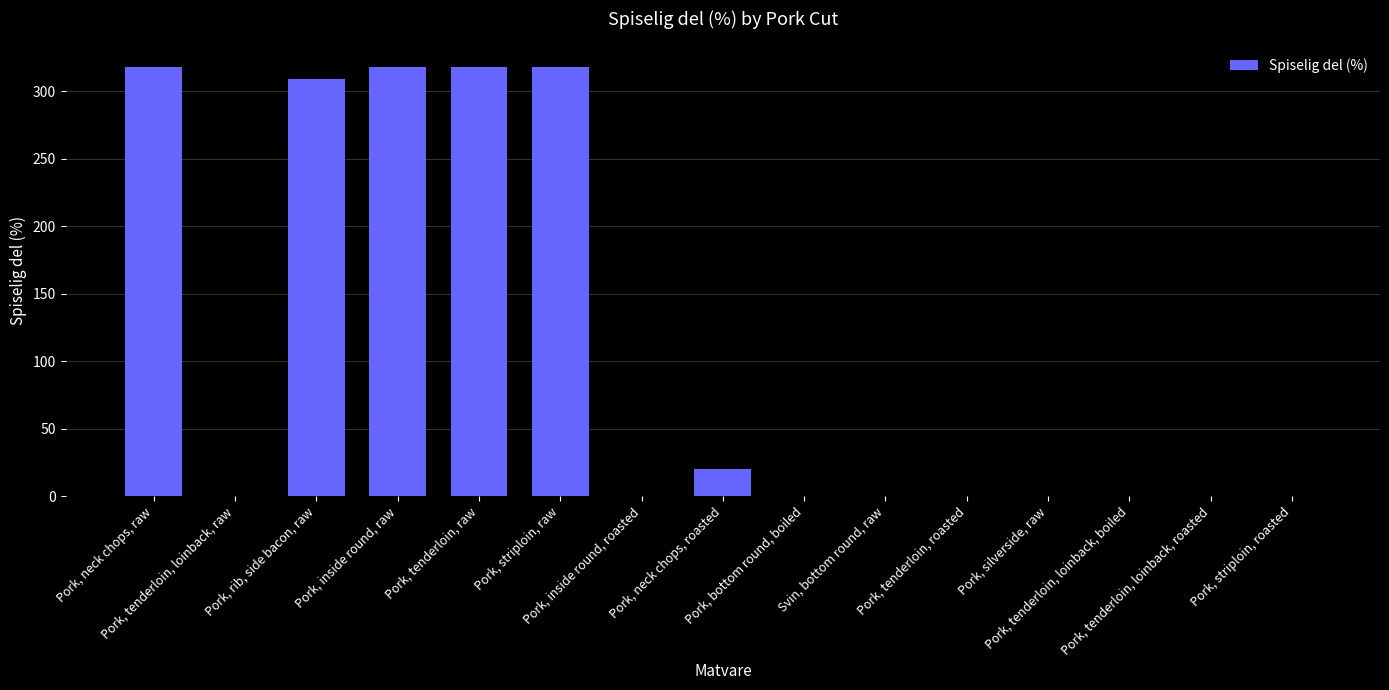

What is the maximum value shown in the chart?

318